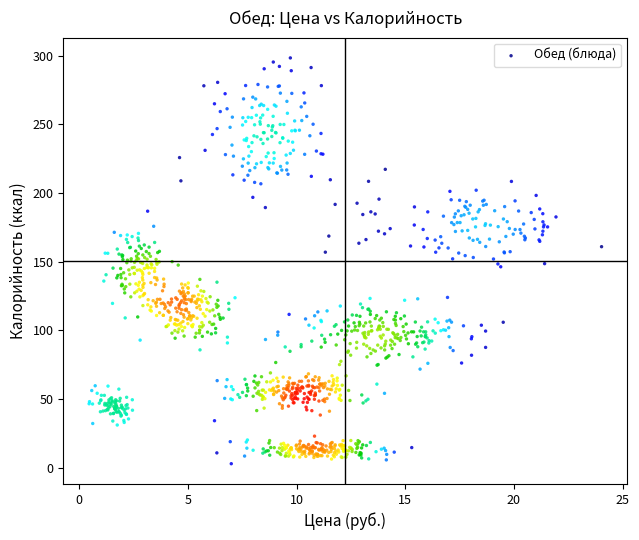

What is the range of Y values (max minus min)?

295.3